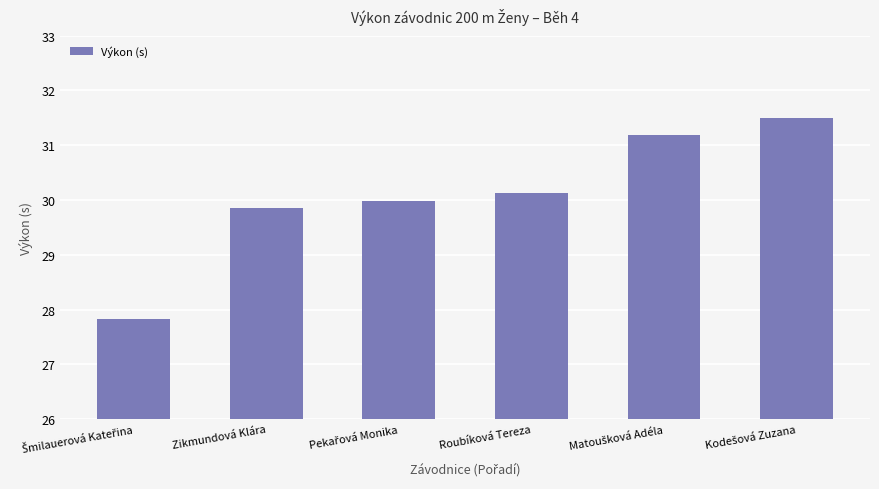

What is the maximum value shown in the chart?

31.5